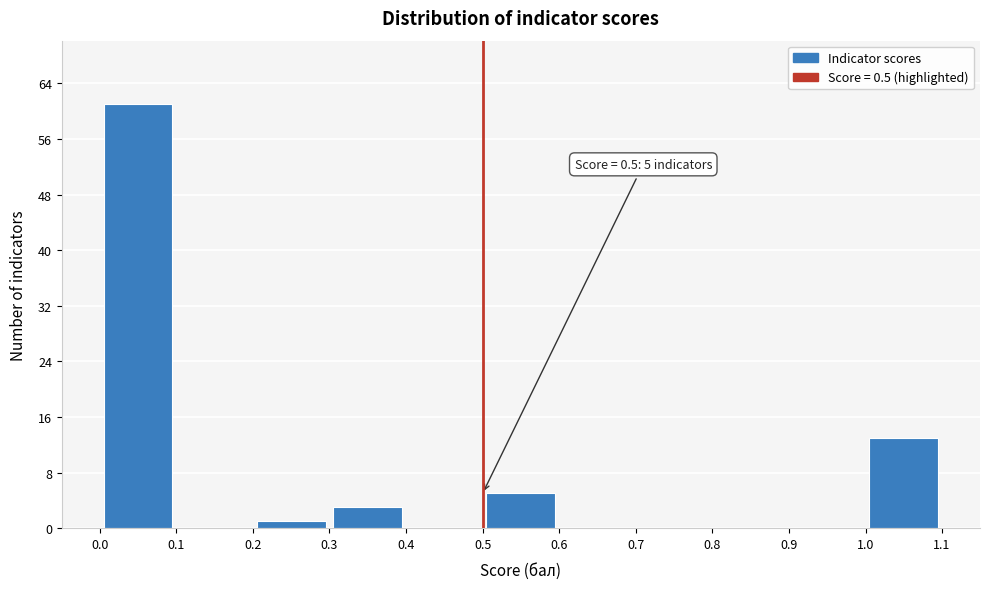

Which range on the x-axis has the tallest bar?

0.0 to 0.1